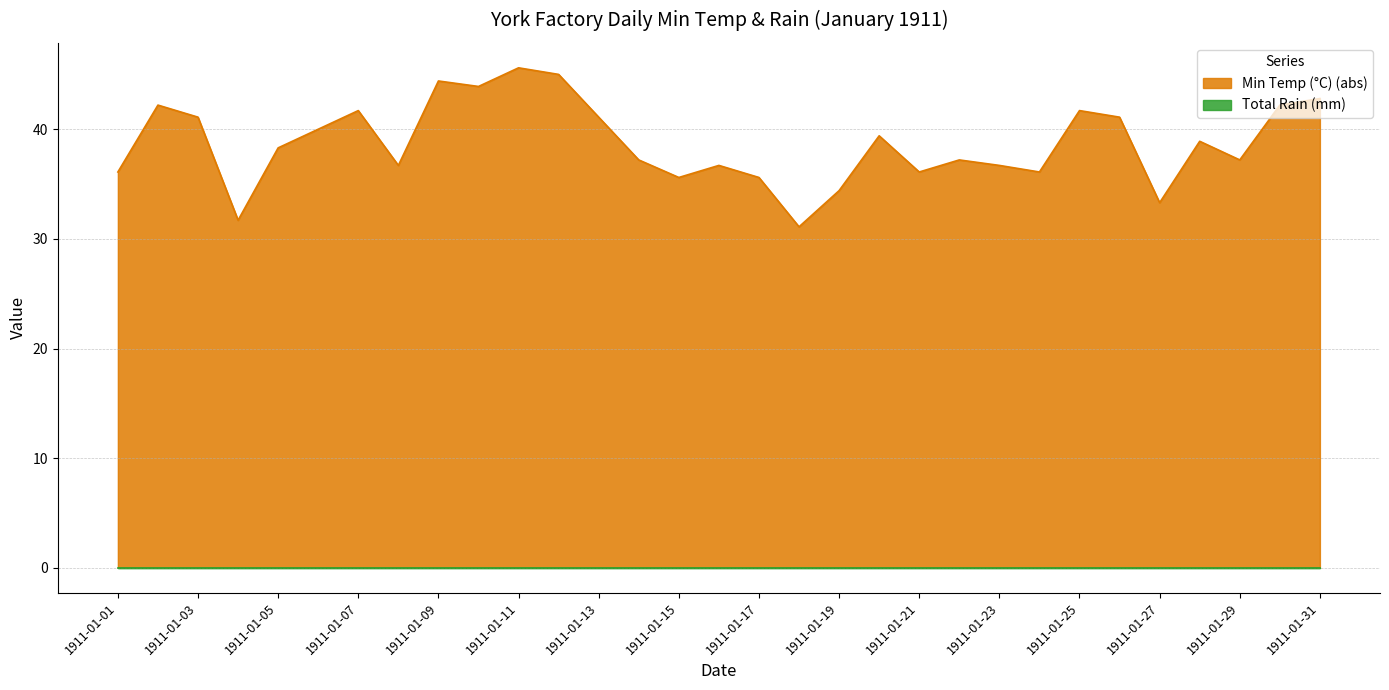

How many lines are shown in the chart?

2